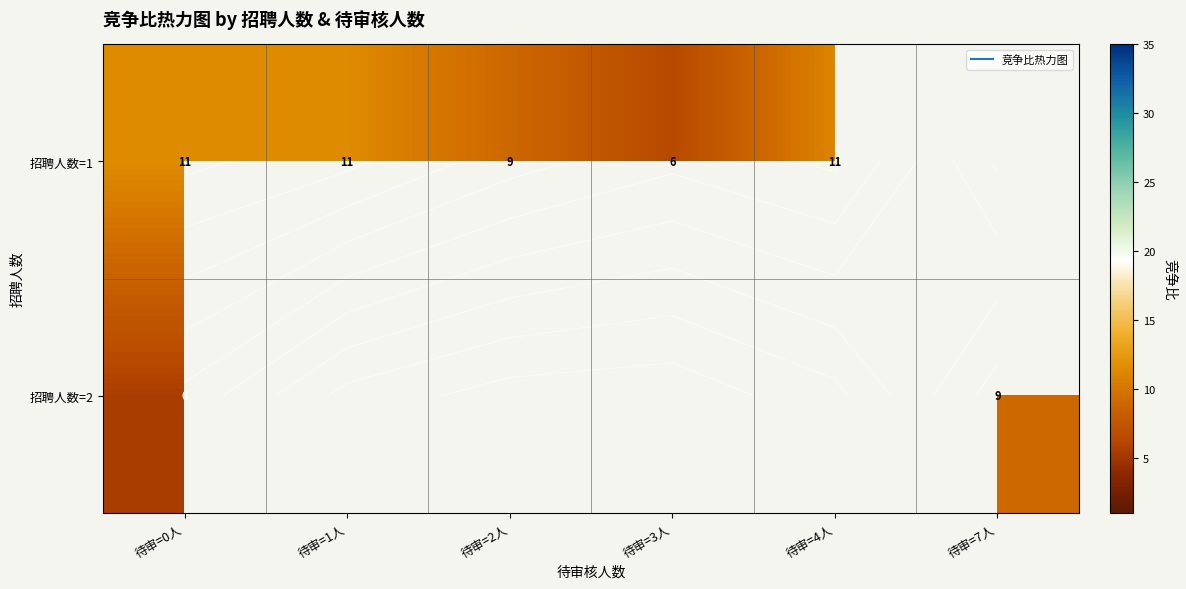

Is it true that 招聘人数=1 equals 11.4 at 待审=1人?

True